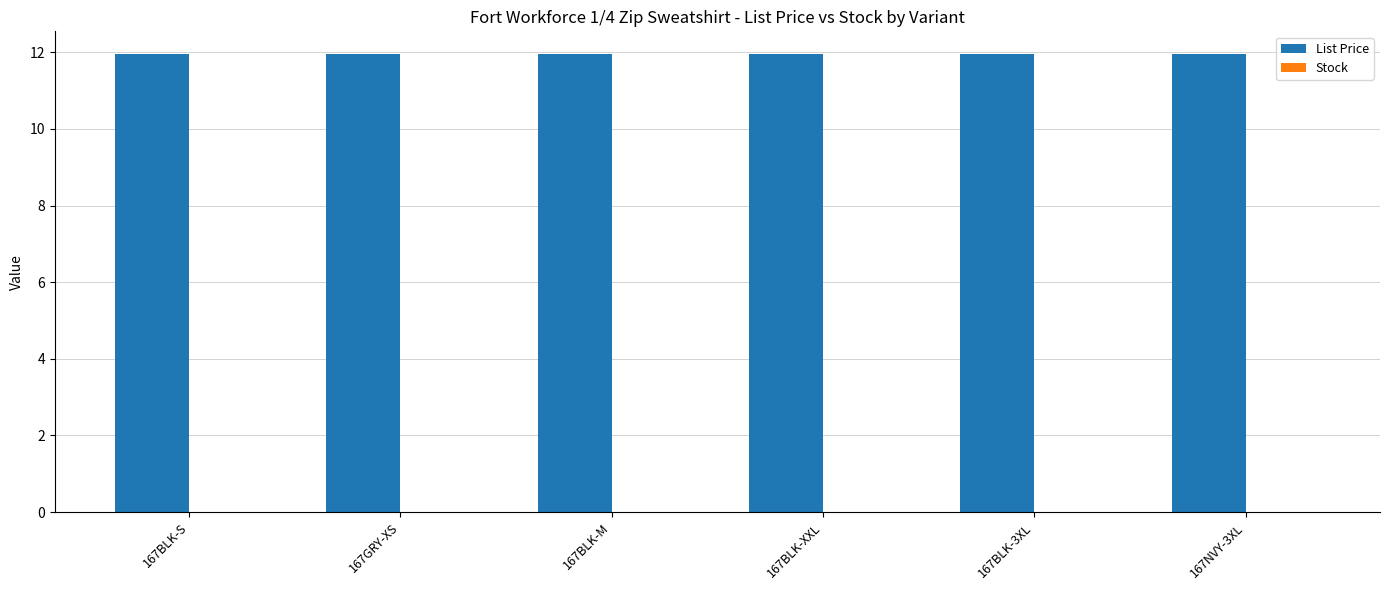

Reading left to right, what are all the values shown in this chart?

List Price: 167BLK-S=11.9	167GRY-XS=11.9	167BLK-M=11.9	167BLK-XXL=11.9	167BLK-3XL=11.9	167NVY-3XL=11.9
Stock: 167BLK-S=0.0	167GRY-XS=0.0	167BLK-M=0.0	167BLK-XXL=0.0	167BLK-3XL=0.0	167NVY-3XL=0.0